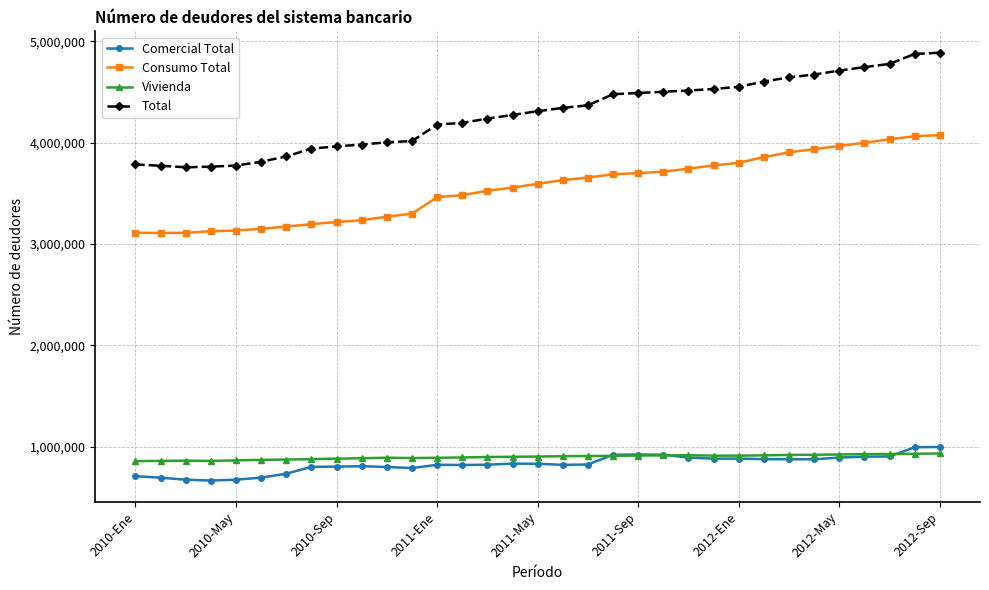

Which series has the widest spread of values?

Total